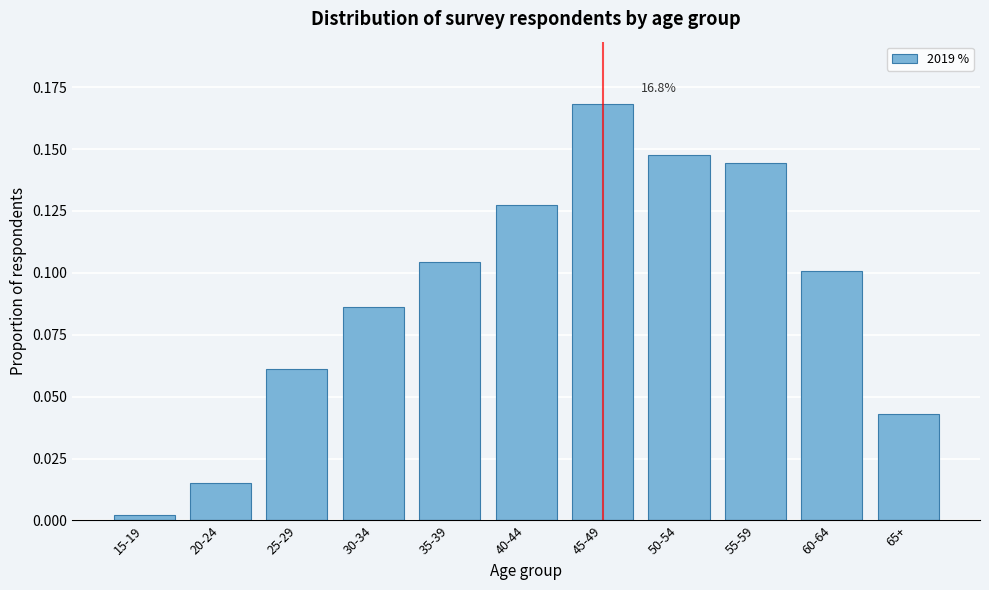

True or false: the data shows 0.1 at 40-44.

True